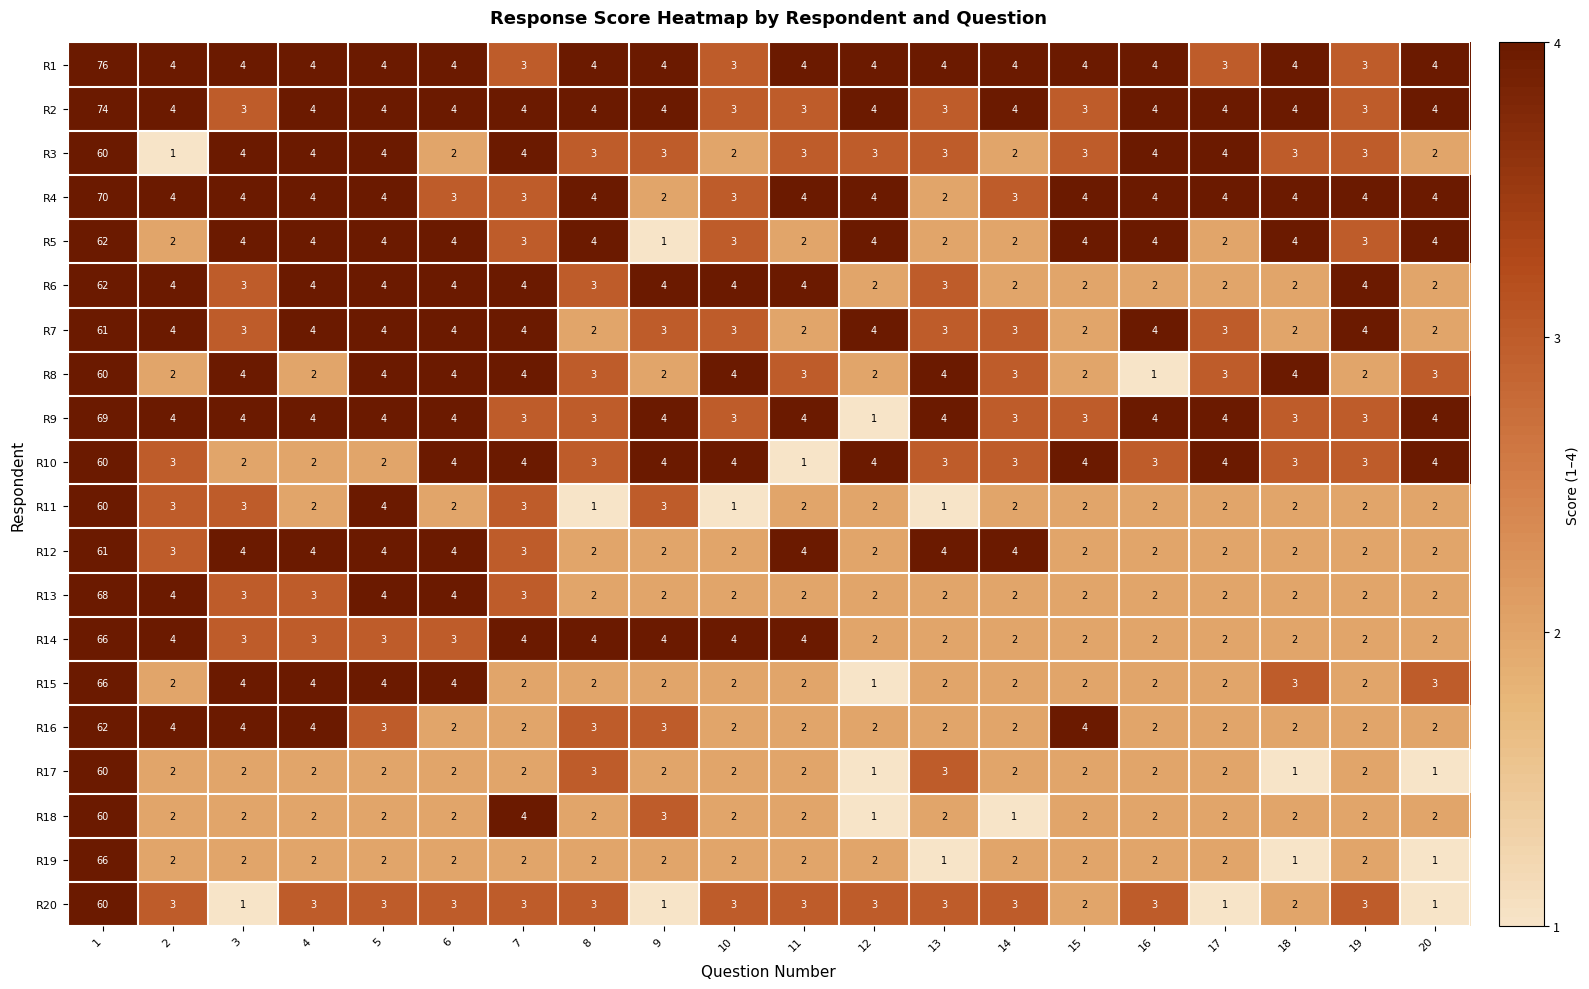

At which category is the sum across all series the highest?

1